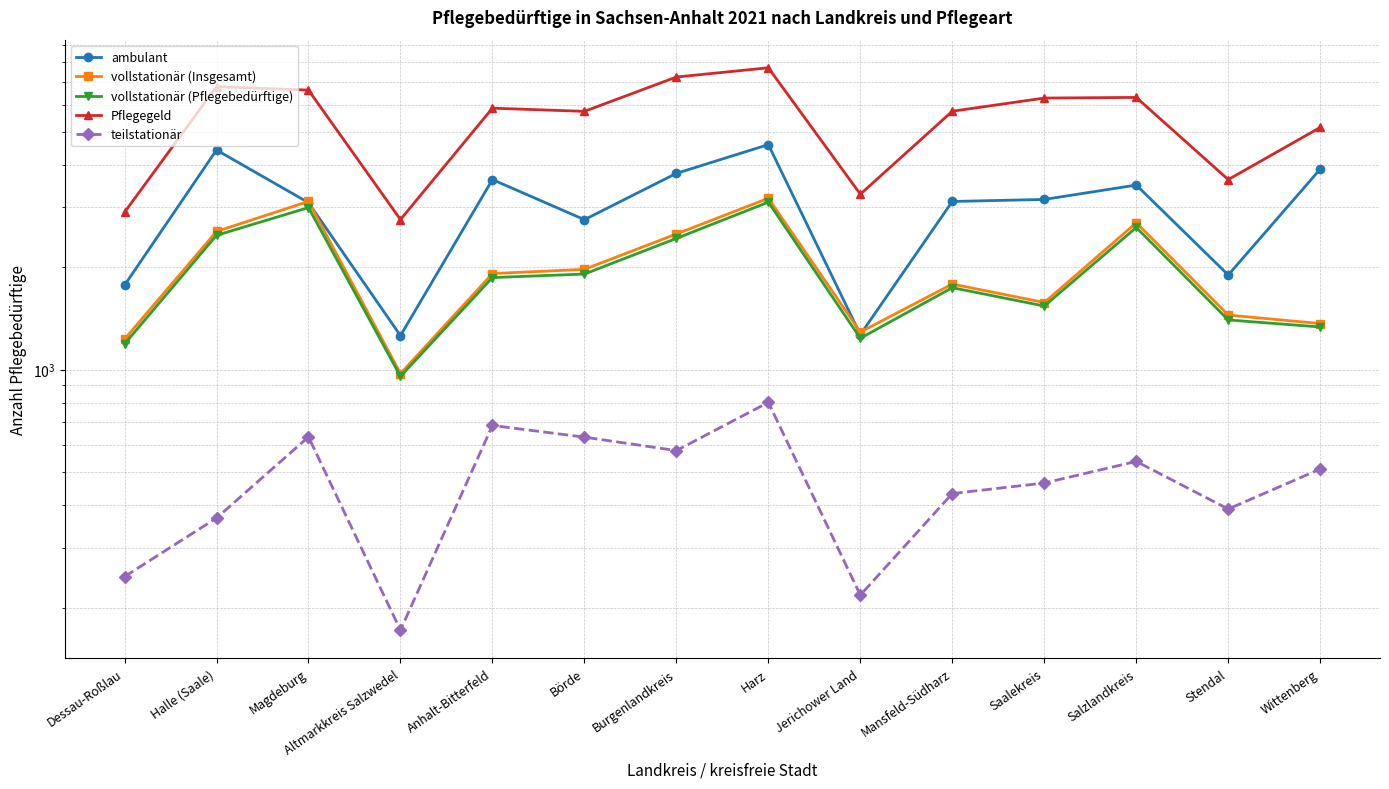

Reading left to right, list all the values displayed in this chart.

ambulant: Dessau-Roßlau=1770	Halle (Saale)=4415	Magdeburg=3093	Altmarkkreis Salzwedel=1259	Anhalt-Bitterfeld=3615	Börde=2757	Burgenlandkreis=3770	Harz=4579	Jerichower Land=1268	Mansfeld-Südharz=3118	Saalekreis=3161	Salzlandkreis=3484	Stendal=1897	Wittenberg=3880
vollstationär (Insgesamt): Dessau-Roßlau=1229	Halle (Saale)=2546	Magdeburg=3119	Altmarkkreis Salzwedel=974	Anhalt-Bitterfeld=1915	Börde=1971	Burgenlandkreis=2503	Harz=3186	Jerichower Land=1290	Mansfeld-Südharz=1784	Saalekreis=1575	Salzlandkreis=2699	Stendal=1447	Wittenberg=1366
vollstationär (Pflegebedürftige): Dessau-Roßlau=1190	Halle (Saale)=2480	Magdeburg=2992	Altmarkkreis Salzwedel=956	Anhalt-Bitterfeld=1864	Börde=1909	Burgenlandkreis=2429	Harz=3103	Jerichower Land=1237	Mansfeld-Südharz=1741	Saalekreis=1538	Salzlandkreis=2615	Stendal=1400	Wittenberg=1335
Pflegegeld: Dessau-Roßlau=2898	Halle (Saale)=6775	Magdeburg=6618	Altmarkkreis Salzwedel=2759	Anhalt-Bitterfeld=5858	Börde=5733	Burgenlandkreis=7230	Harz=7696	Jerichower Land=3275	Mansfeld-Südharz=5738	Saalekreis=6272	Salzlandkreis=6299	Stendal=3615	Wittenberg=5143
teilstationär: Dessau-Roßlau=247	Halle (Saale)=367	Magdeburg=635	Altmarkkreis Salzwedel=172	Anhalt-Bitterfeld=686	Börde=634	Burgenlandkreis=579	Harz=802	Jerichower Land=218	Mansfeld-Südharz=433	Saalekreis=465	Salzlandkreis=538	Stendal=390	Wittenberg=511